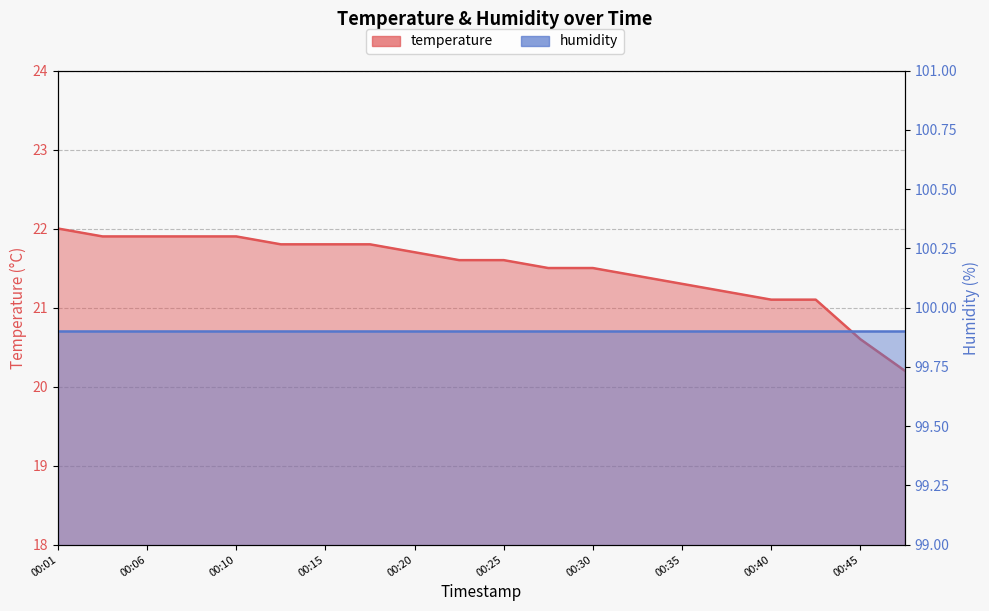

Reading left to right, what are all the values shown in this chart?

00:01=22.0	00:03=21.9	00:06=21.9	00:08=21.9	00:10=21.9	00:13=21.8	00:15=21.8	00:18=21.8	00:20=21.7	00:23=21.6	00:25=21.6	00:28=21.5	00:30=21.5	00:32=21.4	00:35=21.3	00:37=21.2	00:40=21.1	00:42=21.1	00:45=20.6	00:47=20.2